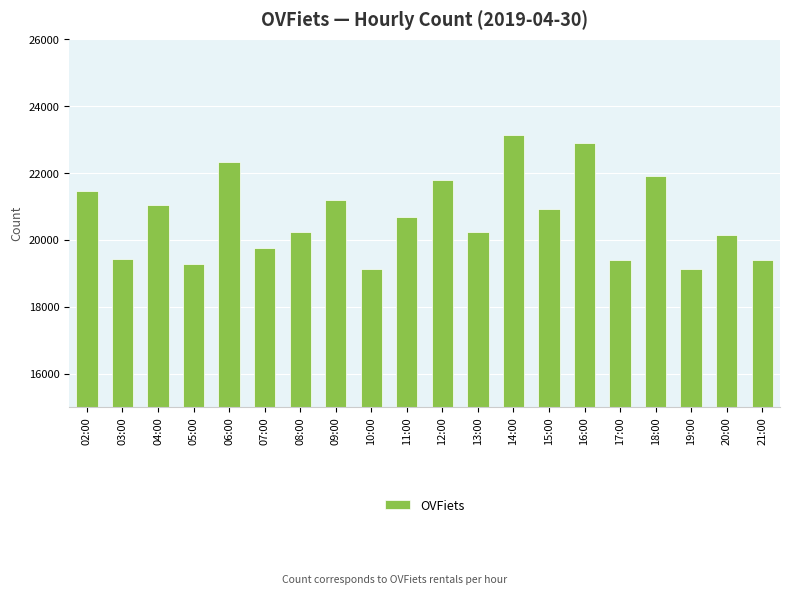

What is the label of the 1st bar from the right?

21:00